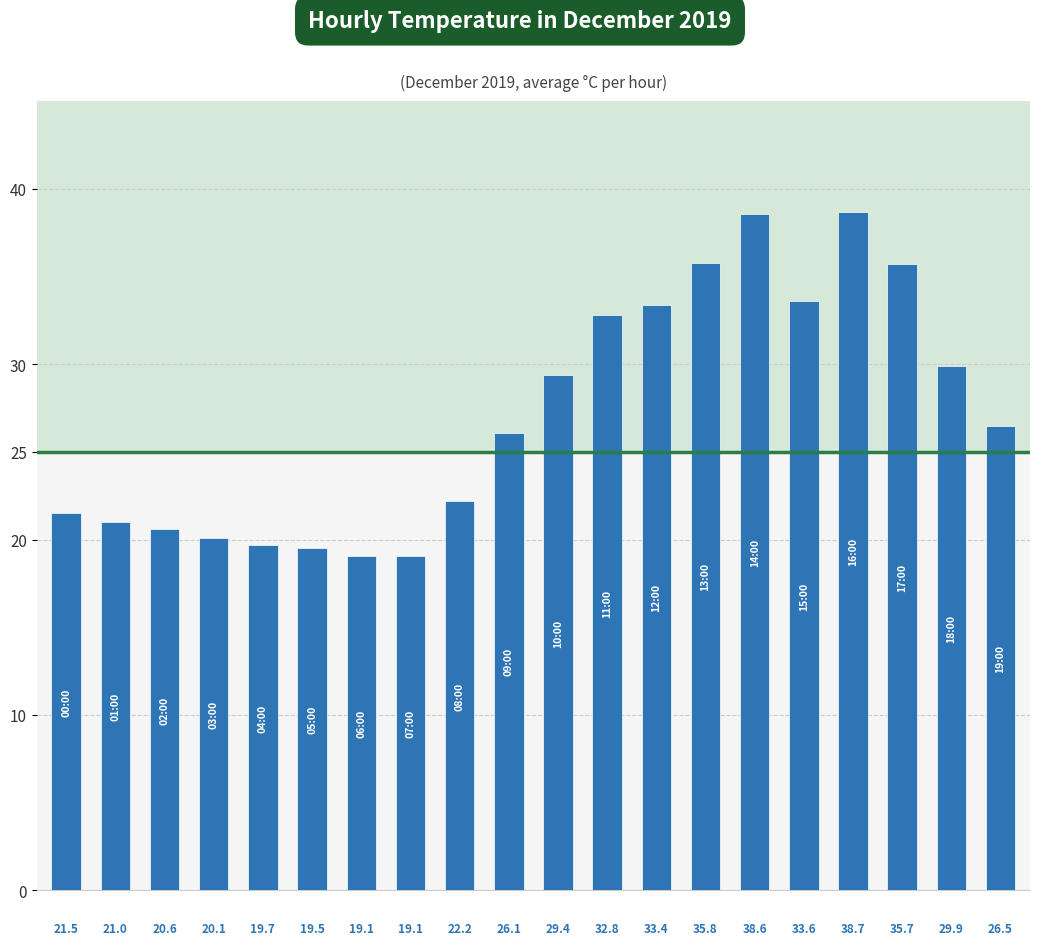

What is the smallest value displayed?

19.1